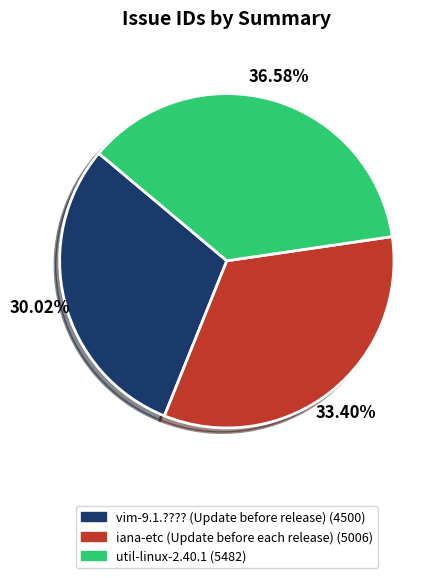

True or false: util-linux-2.40.1 accounts for 29% of the total.

False